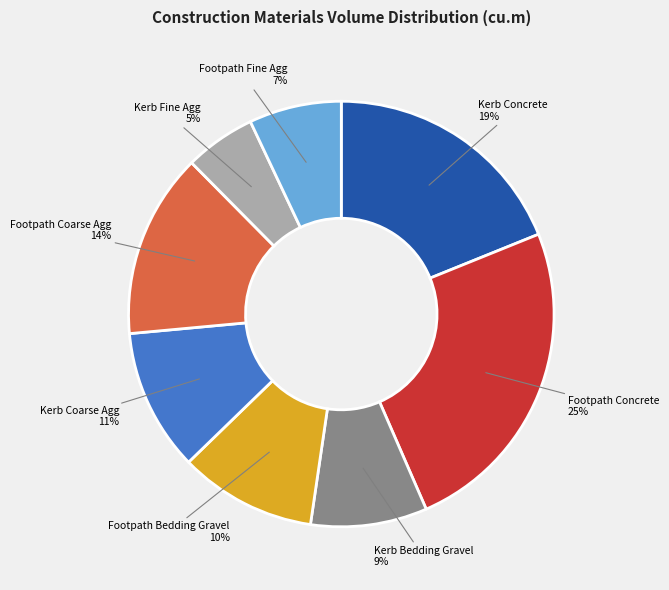

To the nearest percent, what is the average slice percentage?

12%